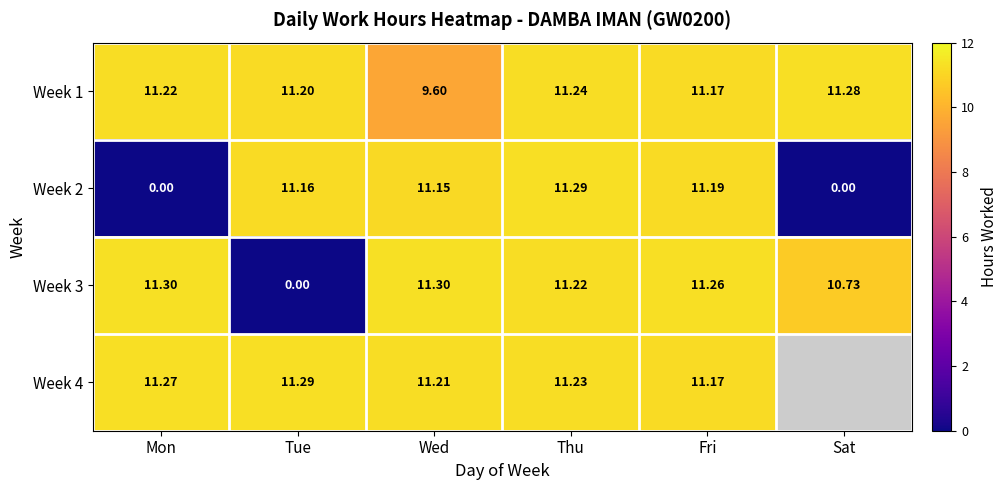

True or false: Week 2 has a value of 11.3 at Thu.

True